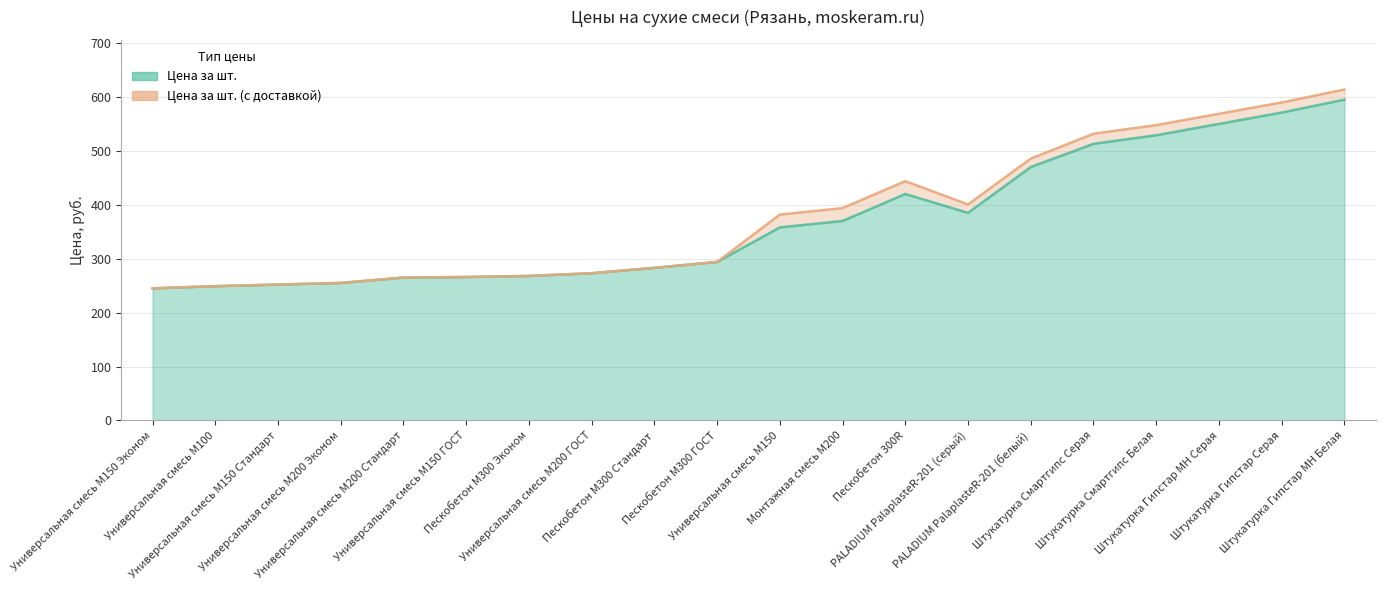

True or false: Цена за шт. (с доставкой) and Цена за шт. cross at least once.

False